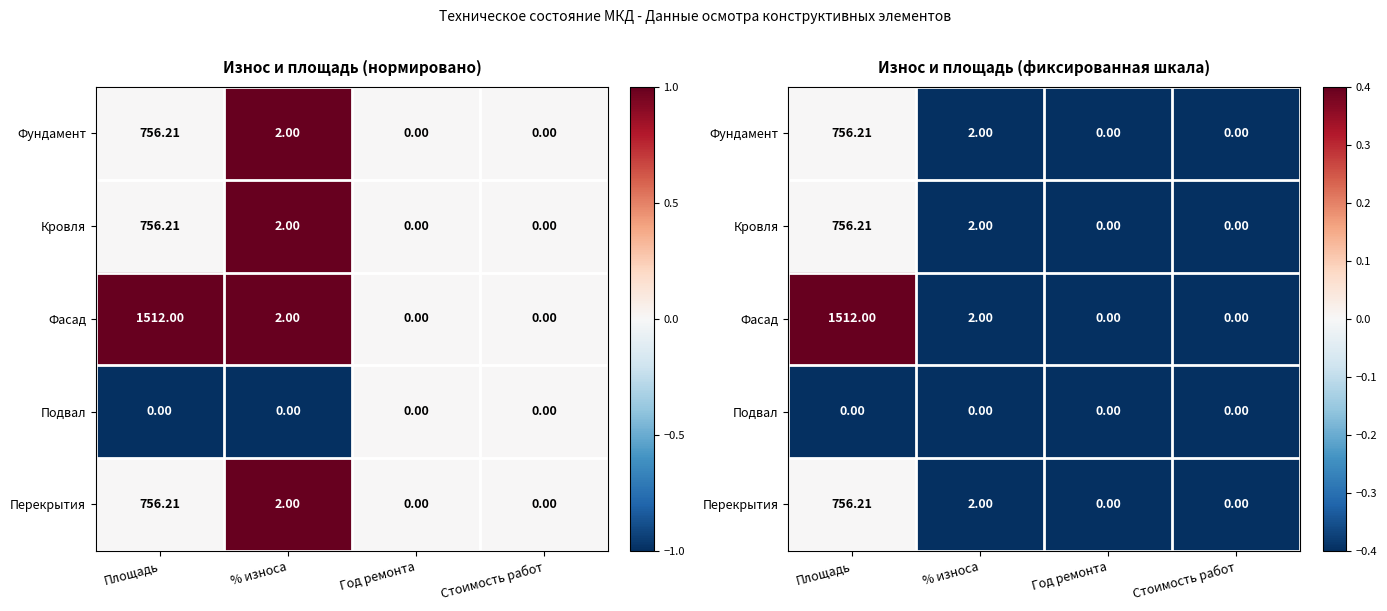

Which series has the widest spread of values?

Фасад